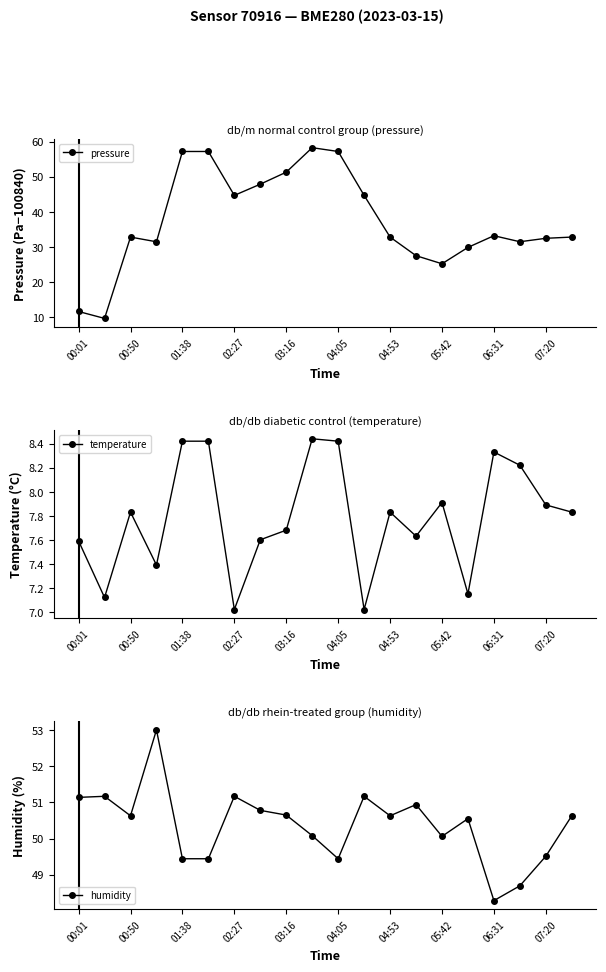

True or false: humidity has more than 1 interior local peaks.

True